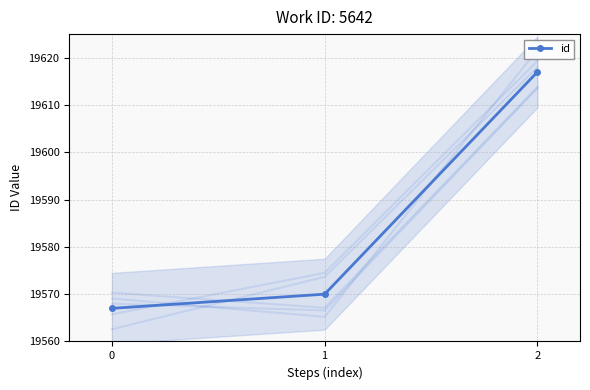

Between 0 and 1, which is larger?

1